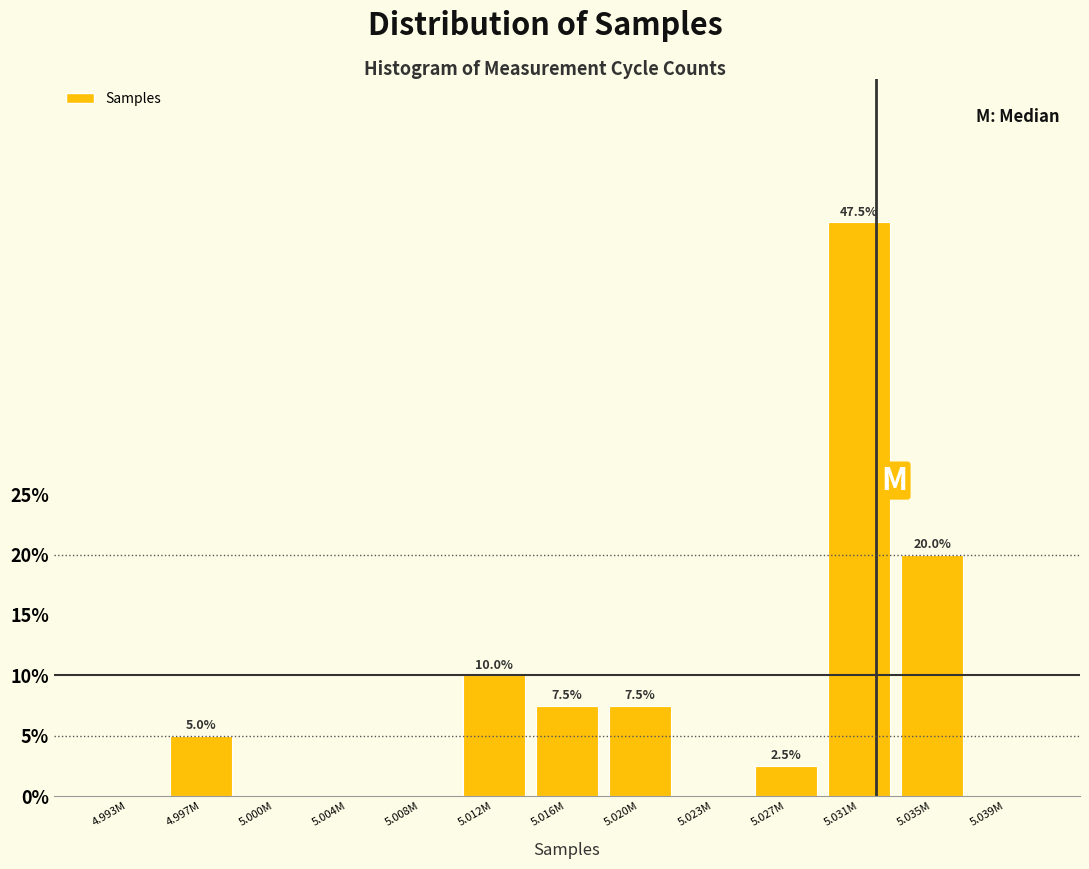

Reading right to left, transcribe all the data shown in this chart.

5.039M=0.0	5.035M=20.0	5.031M=47.5	5.027M=2.5	5.023M=0.0	5.020M=7.5	5.016M=7.5	5.012M=10.0	5.008M=0.0	5.004M=0.0	5.000M=0.0	4.997M=5.0	4.993M=0.0